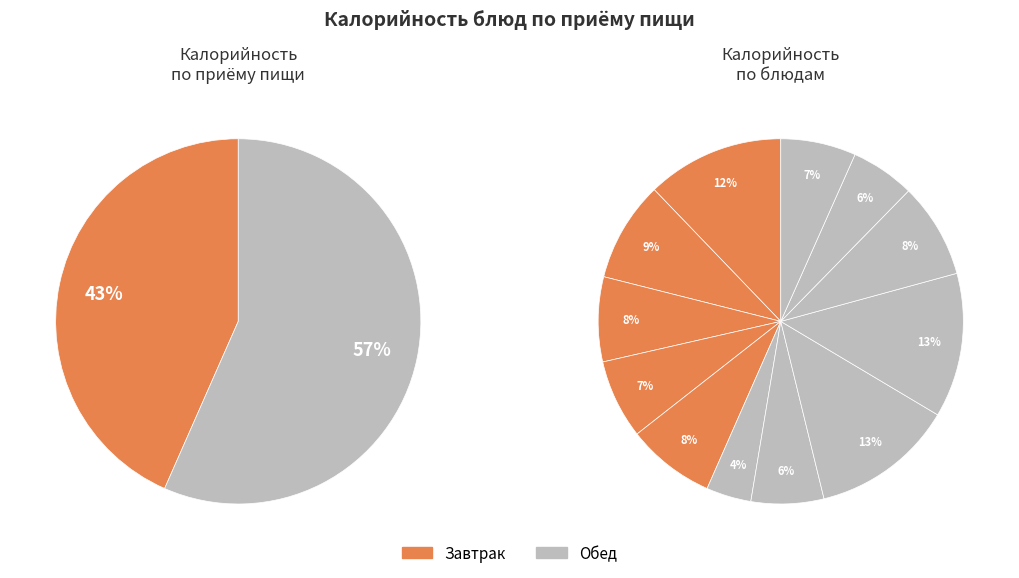

Between Салат из белокочанной капусты and Хлеб пшеничный (обед), which is larger?

Хлеб пшеничный (обед)